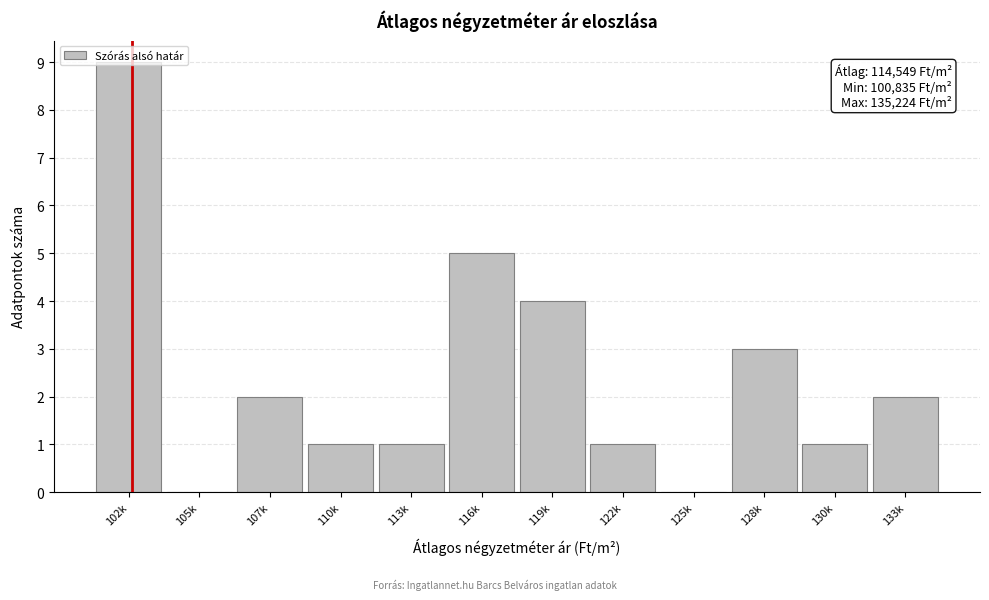

Approximately how many times larger is the value at 133k compared to 107k?

1.0